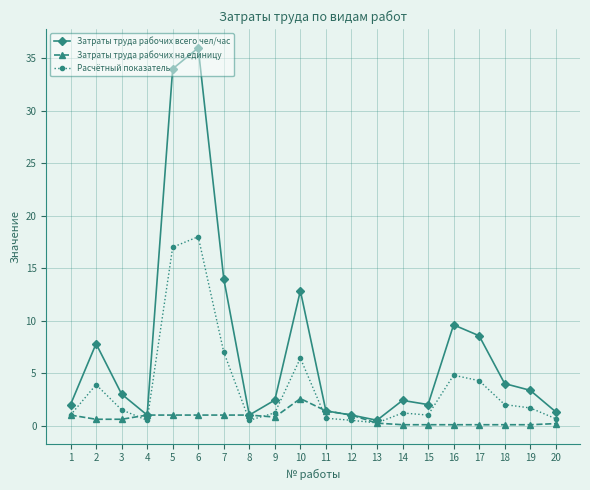

True or false: Затраты труда рабочих всего чел/час has a value of 12.8 at 10.

True